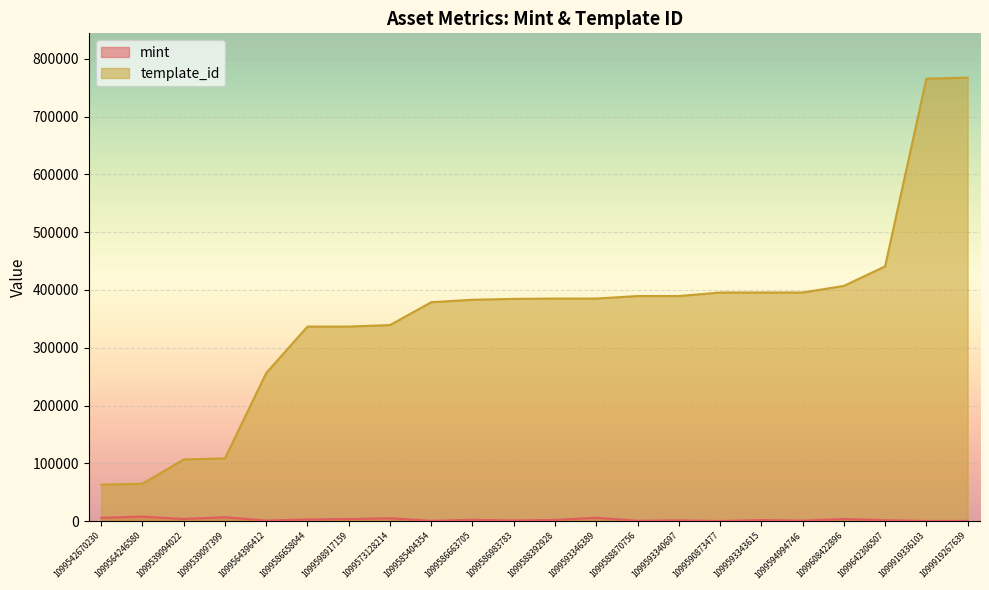

How many distinct data groups are displayed?

2